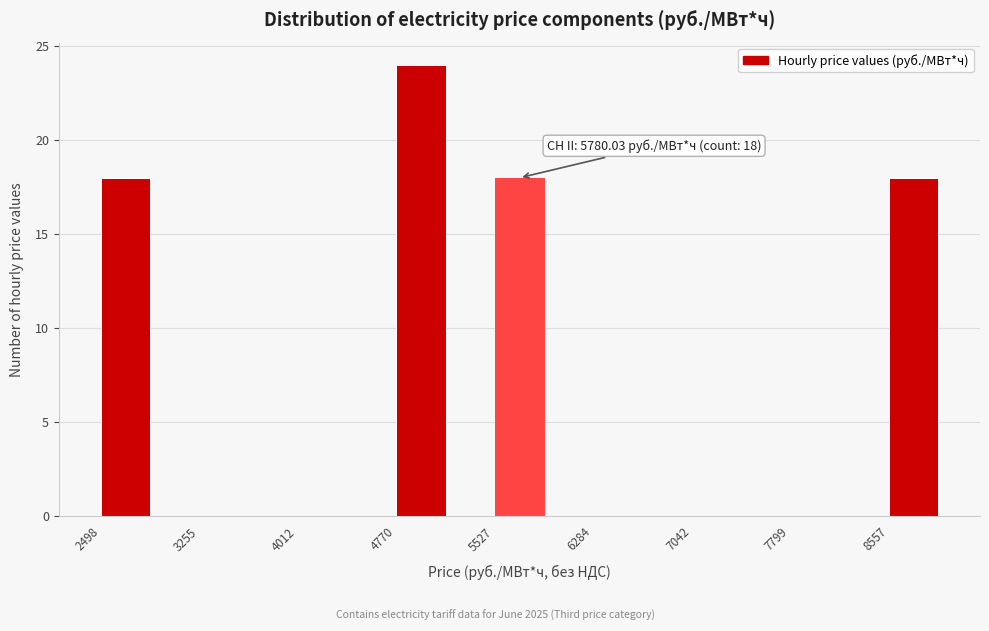

Around what value on the x-axis is the tallest bar? Give the approximate position of its centre, as read against the axis.

5000